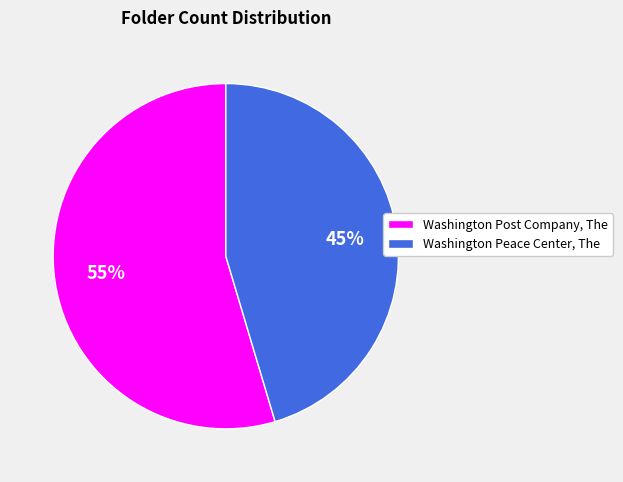

Do Washington Post Company, The and Washington Peace Center, The together represent more than half of the pie?

Yes